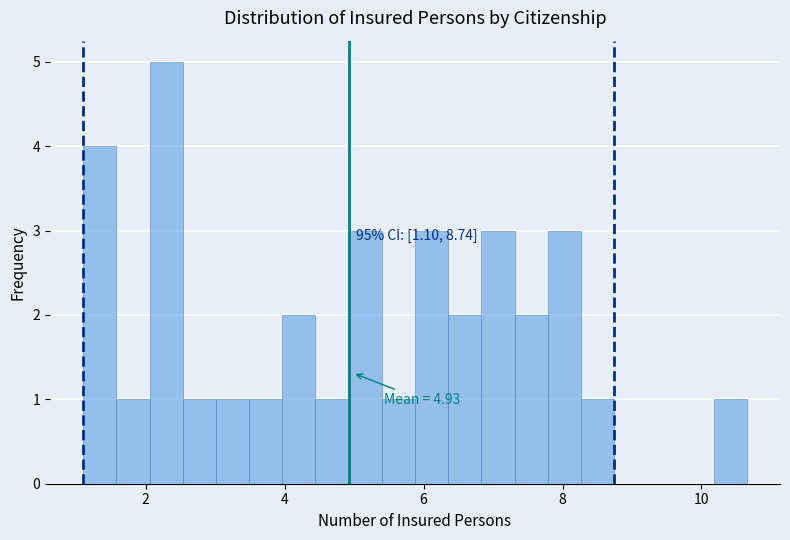

Around what value on the x-axis is the tallest bar? Give the approximate position of its centre, as read against the axis.

2.2